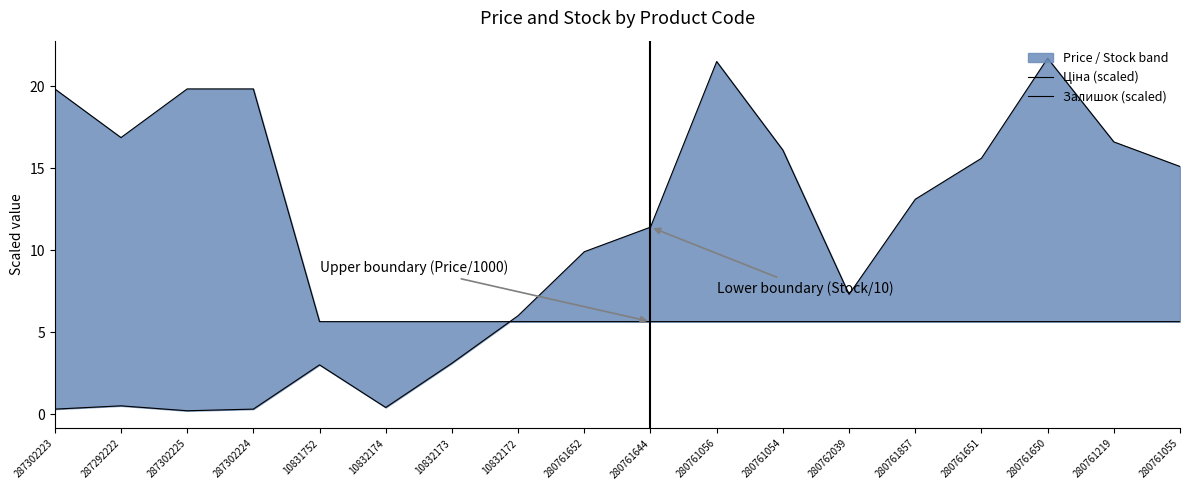

What is the value of the Залишок (scaled) point at the 18th from the left?

15.1